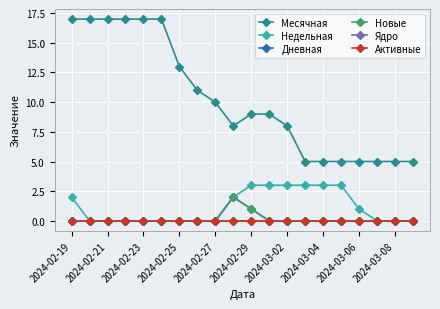

How many lines are shown in the chart?

6